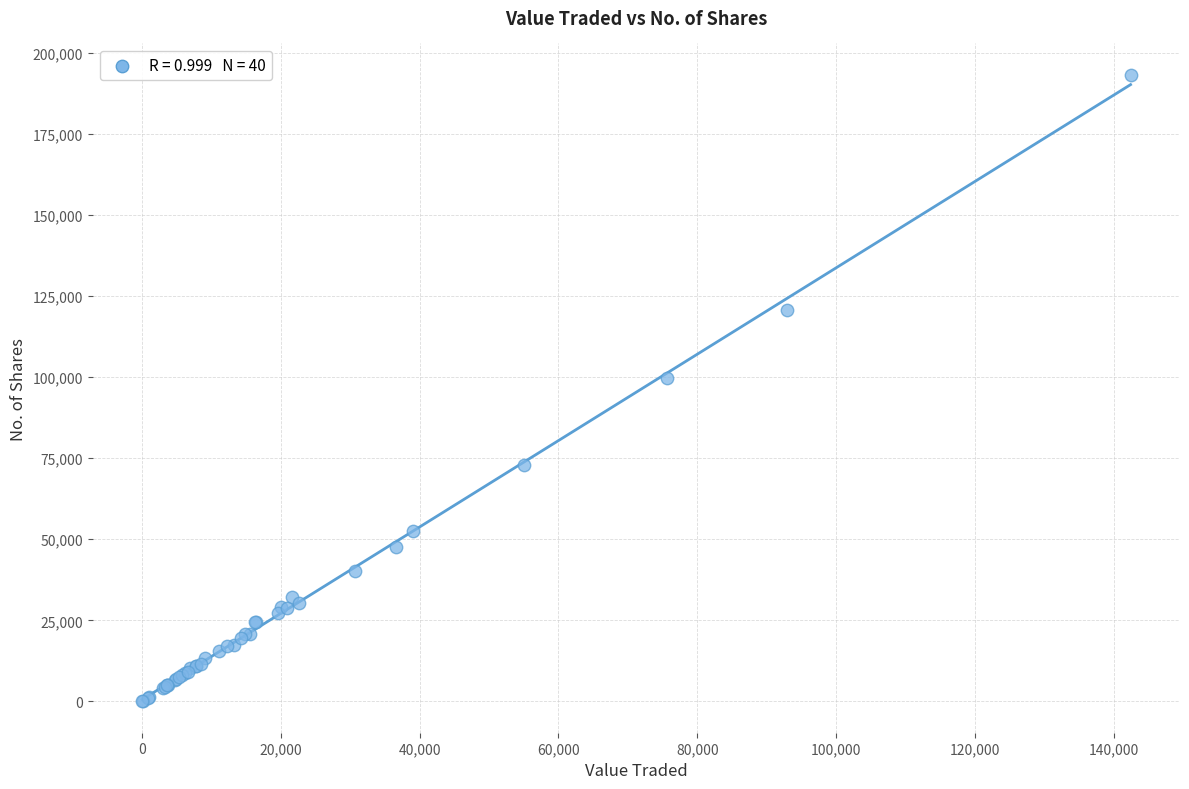

What Y value in the scatter plot is closest to 96642?

99632